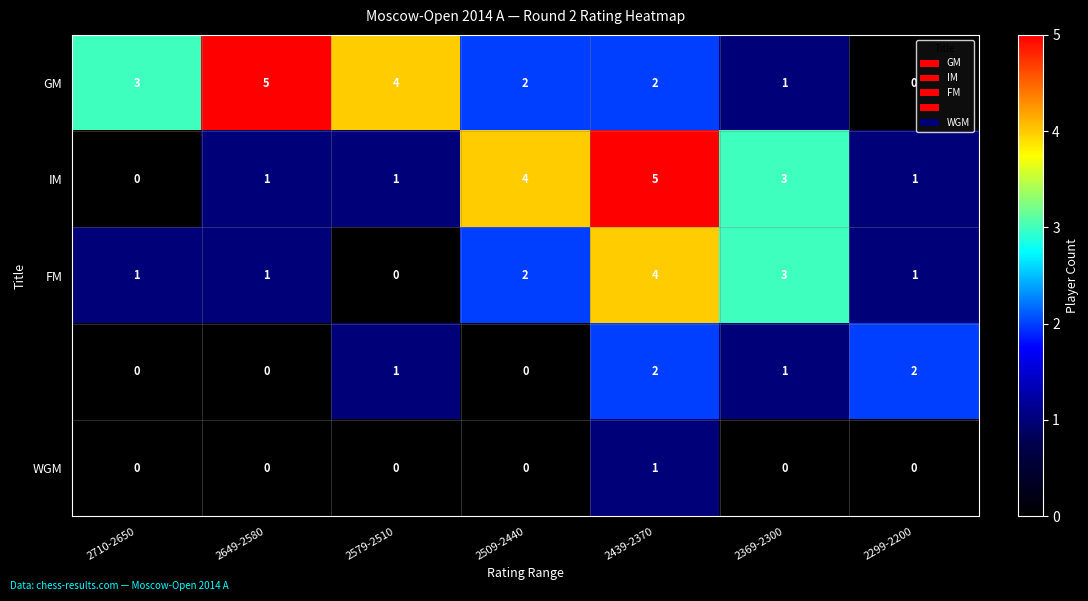

What is the maximum value shown in the chart?

5